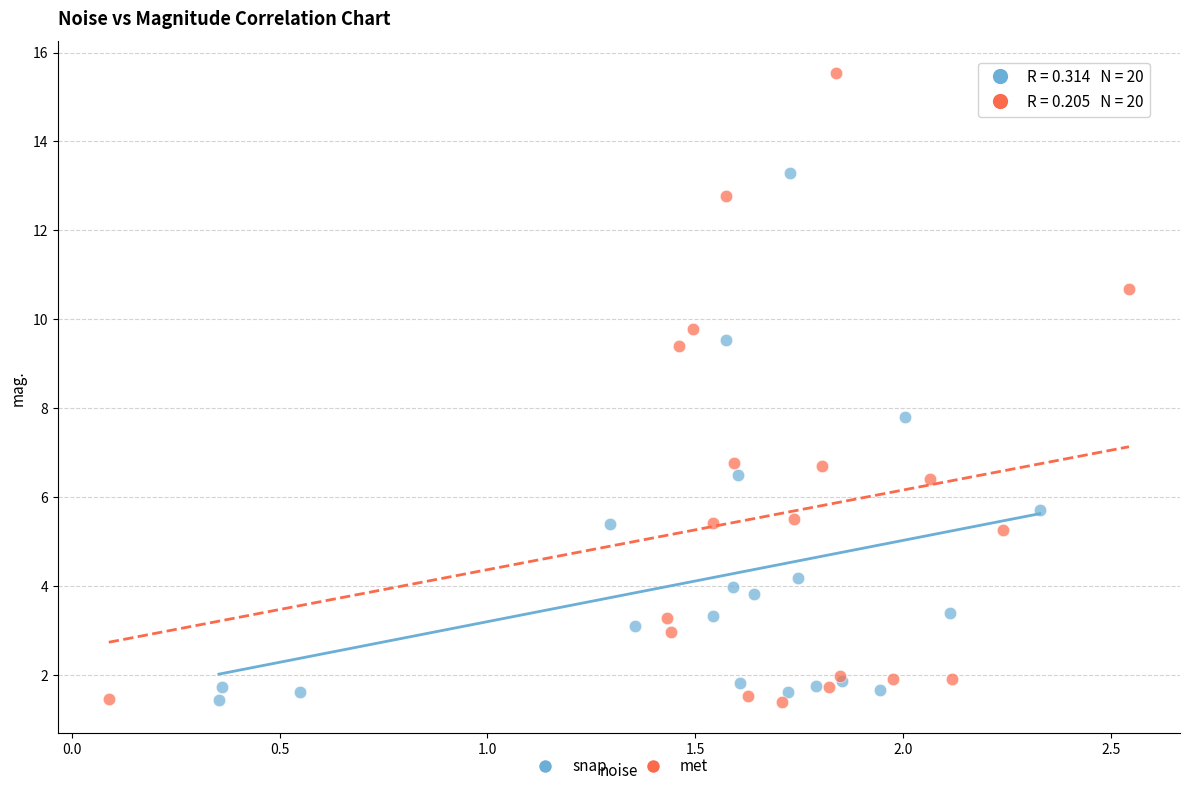

Which series reaches the maximum Y coordinate?

met